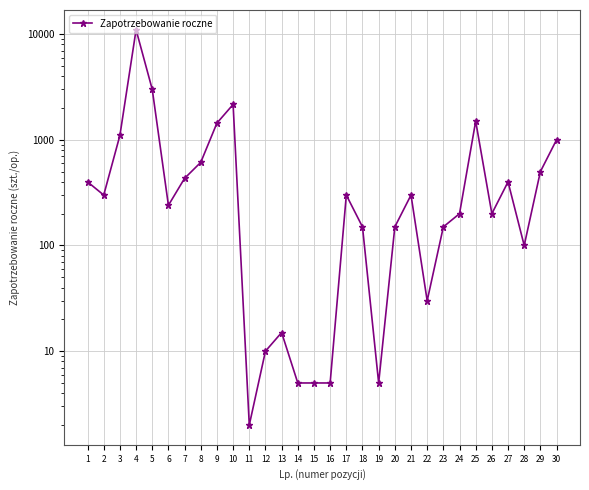

What is the smallest value displayed?

2